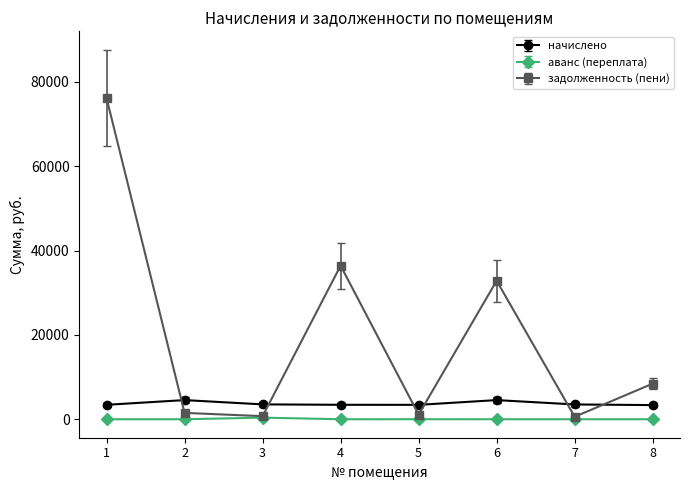

The value of задолженность (пени) at 6 is 32845.3. True or false?

True